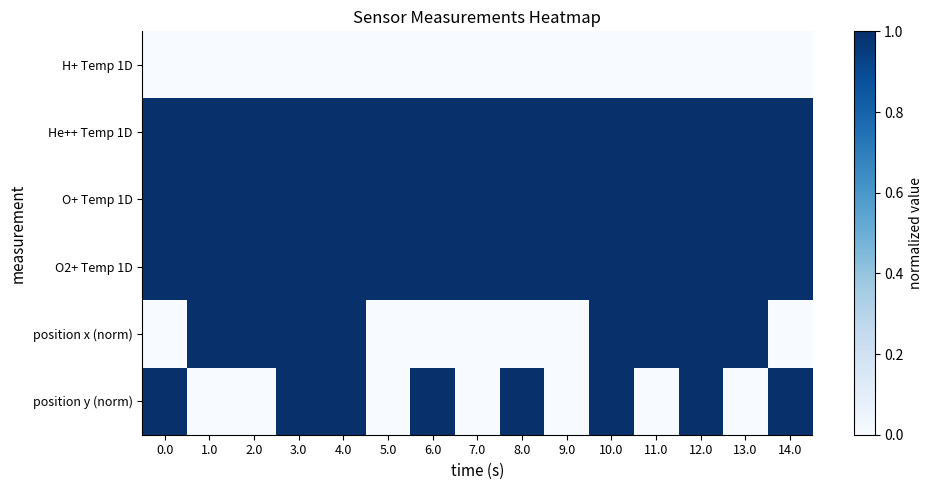

Reading right to left, transcribe all the data shown in this chart.

H+ Temp 1D: 14.0=0	13.0=0	12.0=0	11.0=0	10.0=0	9.0=0	8.0=0	7.0=0	6.0=0	5.0=0	4.0=0	3.0=0	2.0=0	1.0=0	0.0=0
He++ Temp 1D: 14.0=1	13.0=1	12.0=1	11.0=1	10.0=1	9.0=1	8.0=1	7.0=1	6.0=1	5.0=1	4.0=1	3.0=1	2.0=1	1.0=1	0.0=1
O+ Temp 1D: 14.0=1	13.0=1	12.0=1	11.0=1	10.0=1	9.0=1	8.0=1	7.0=1	6.0=1	5.0=1	4.0=1	3.0=1	2.0=1	1.0=1	0.0=1
O2+ Temp 1D: 14.0=1	13.0=1	12.0=1	11.0=1	10.0=1	9.0=1	8.0=1	7.0=1	6.0=1	5.0=1	4.0=1	3.0=1	2.0=1	1.0=1	0.0=1
position x (norm): 14.0=0	13.0=1	12.0=1	11.0=1	10.0=1	9.0=0	8.0=0	7.0=0	6.0=0	5.0=0	4.0=1	3.0=1	2.0=1	1.0=1	0.0=0
position y (norm): 14.0=1	13.0=0	12.0=1	11.0=0	10.0=1	9.0=0	8.0=1	7.0=0	6.0=1	5.0=0	4.0=1	3.0=1	2.0=0	1.0=0	0.0=1